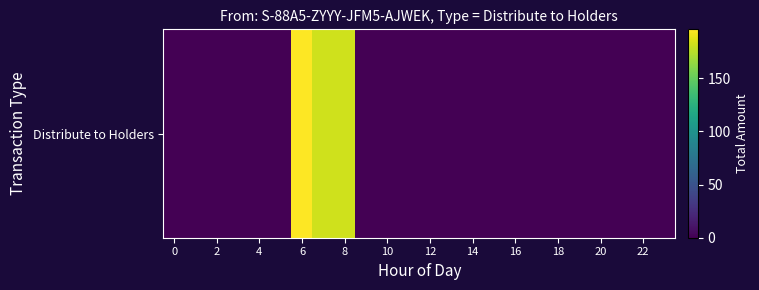

The chart shows a value of 0 at 15. True or false?

True